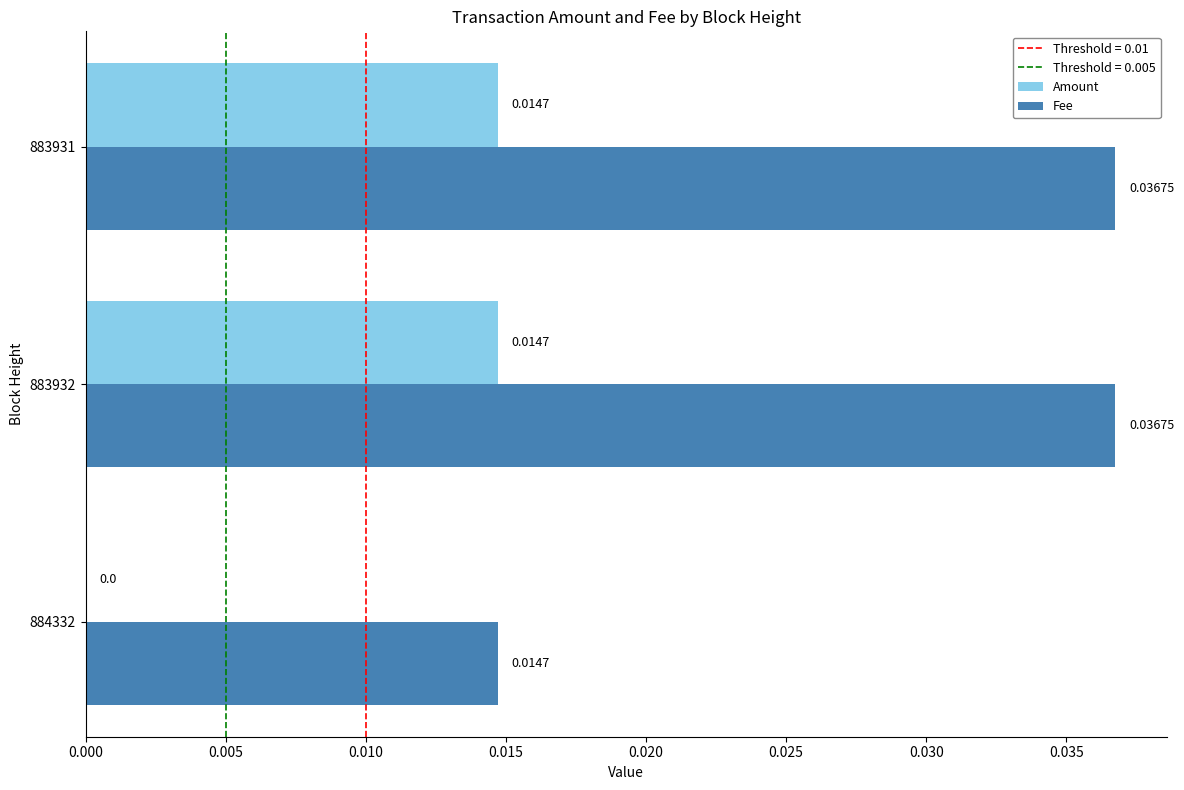

Is the value of Fee at 884332 greater than the value of Amount at 884332?

Yes